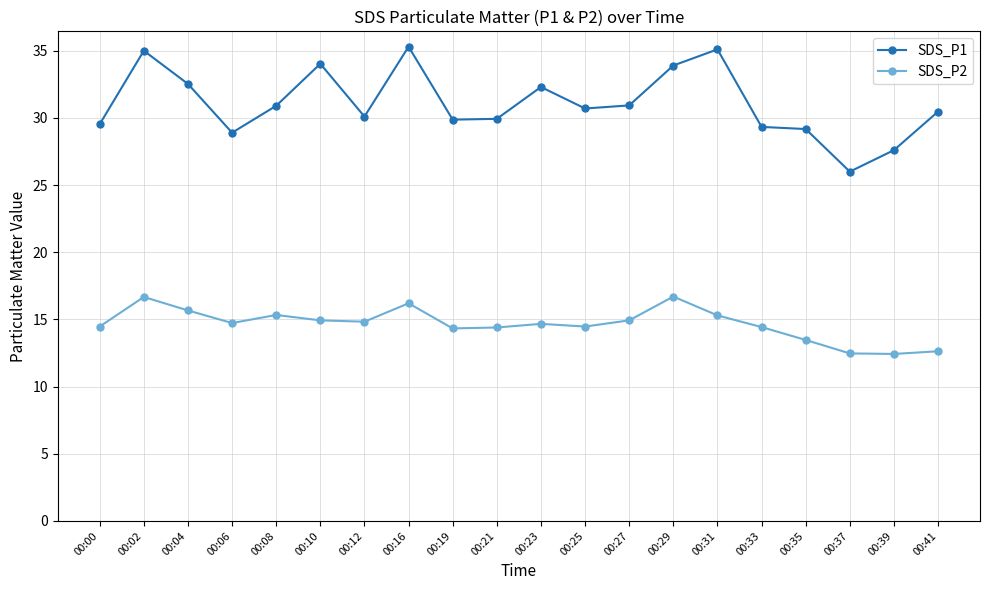

What is the sum of the SDS_P2 values at 00:02 and 00:04?

32.3